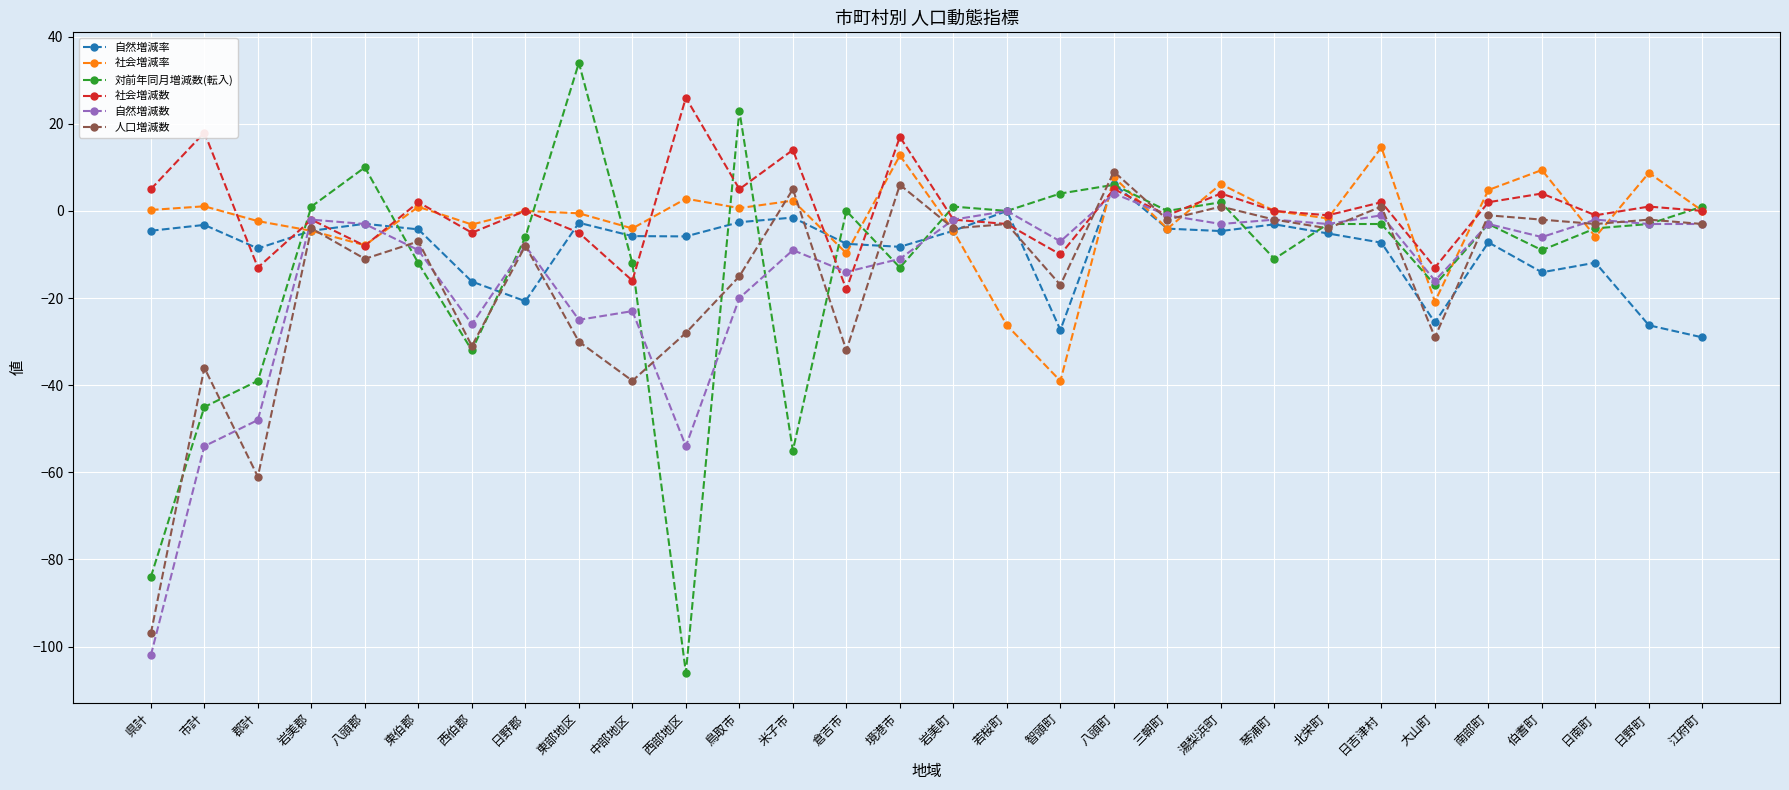

True or false: 自然増減数 has more than 2 points higher than both neighbors.

True